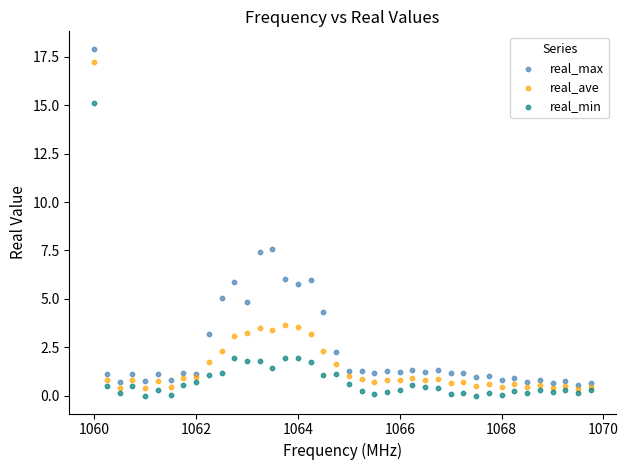

Which series has the widest spread of Y values?

real_max